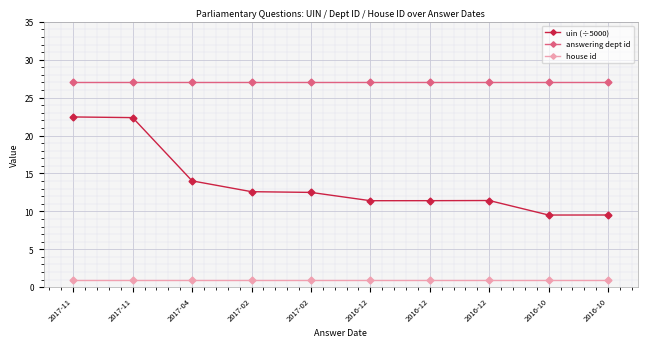

What is the difference between the second highest and minimum values in the uin (÷5000) series?

12.8